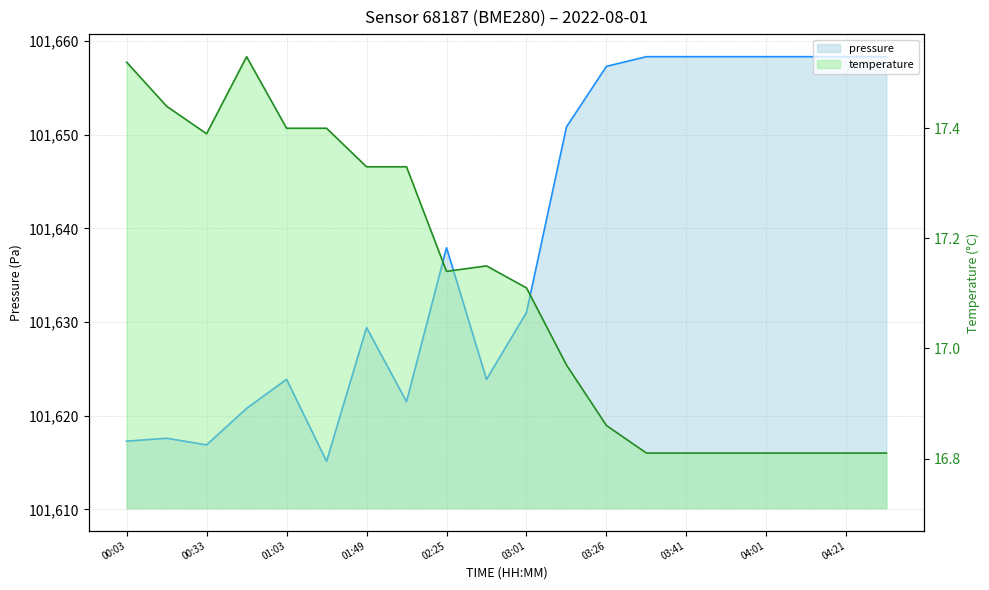

Does the chart have visible grid lines?

Yes